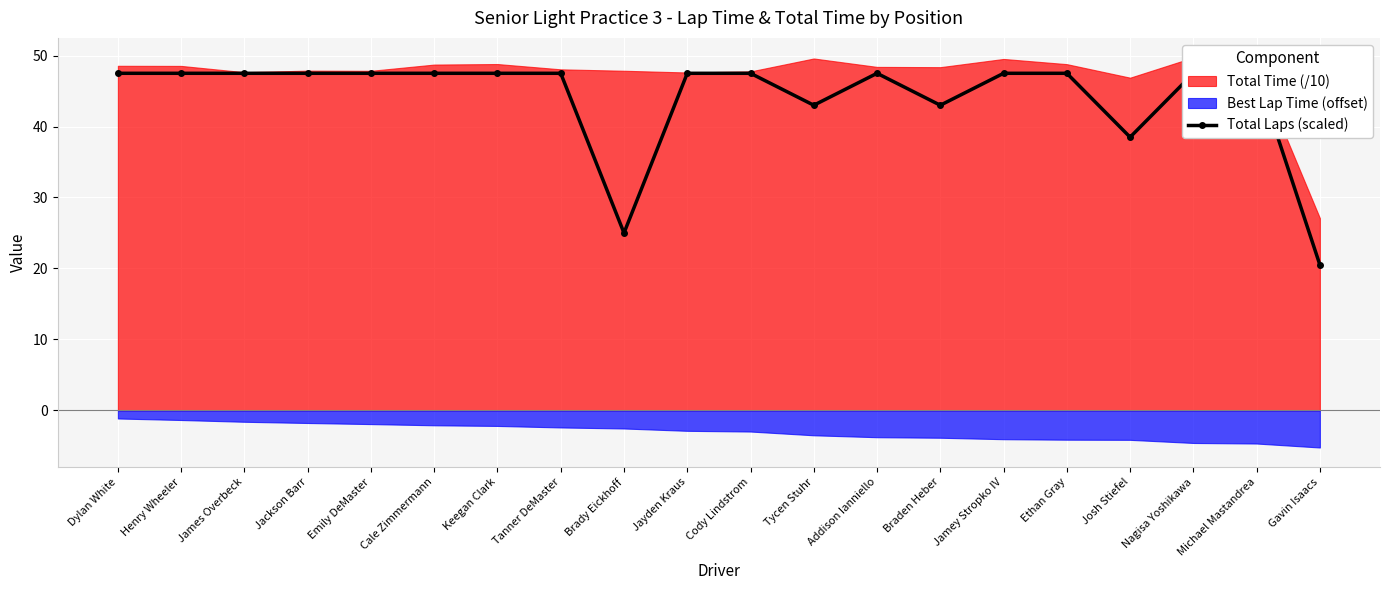

Reading left to right, transcribe all the data shown in this chart.

Dylan White=47.5	Henry Wheeler=47.5	James Overbeck=47.5	Jackson Barr=47.5	Emily DeMaster=47.5	Cale Zimmermann=47.5	Keegan Clark=47.5	Tanner DeMaster=47.5	Brady Eickhoff=25.0	Jayden Kraus=47.5	Cody Lindstrom=47.5	Tycen Stuhr=43.0	Addison Ianniello=47.5	Braden Heber=43.0	Jamey Stropko IV=47.5	Ethan Gray=47.5	Josh Stiefel=38.5	Nagisa Yoshikawa=47.5	Michael Mastandrea=47.5	Gavin Isaacs=20.5